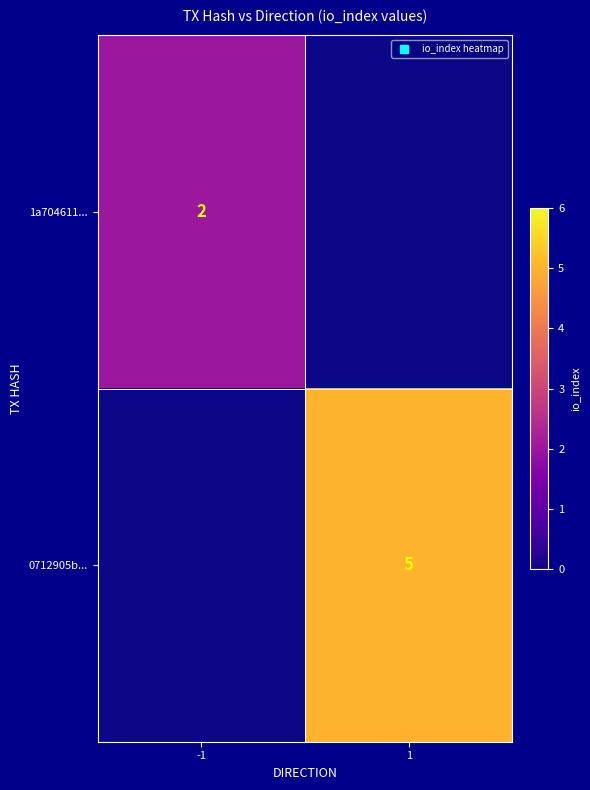

At which category is the sum across all series the highest?

1